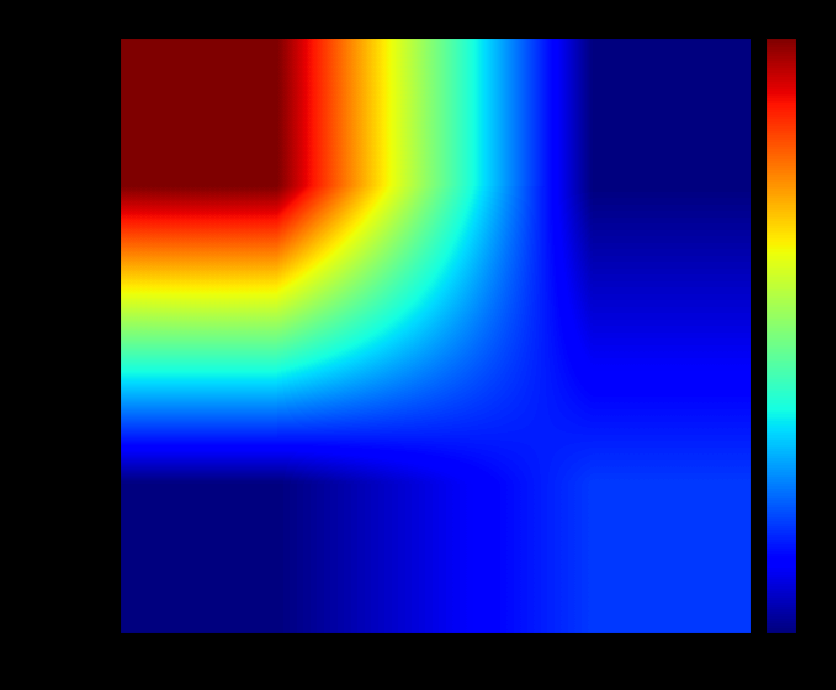

Reading right to left, list all the values displayed in this chart.

dcd9a005…: 1=0.0	-1=1.0
2c41d9d8…: 1=0.2	-1=0.0